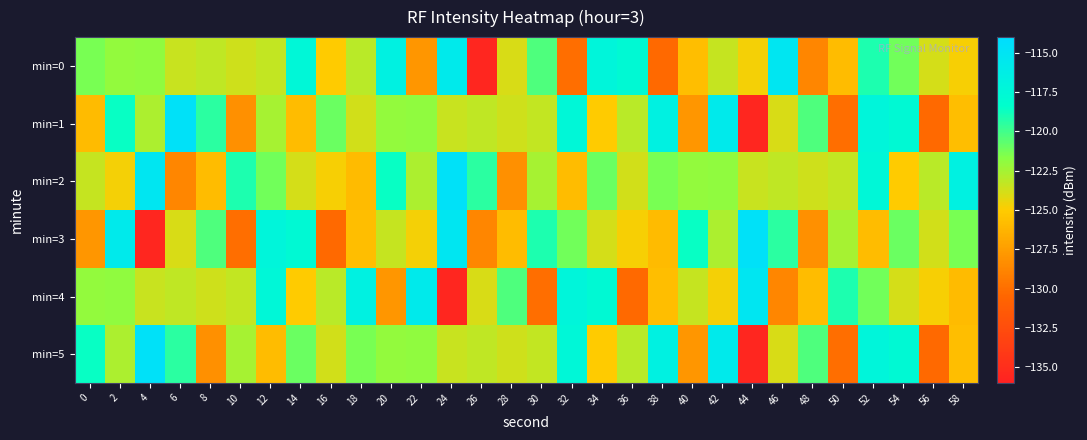

Reading right to left, list all the values displayed in this chart.

min=0: 58=-124.8	56=-123.8	54=-121.2	52=-119.1	50=-125.8	48=-128.7	46=-115.2	44=-124.7	42=-123.4	40=-125.7	38=-130.3	36=-117.7	34=-117.2	32=-130.0	30=-120.3	28=-123.9	26=-135.6	24=-115.7	22=-127.9	20=-116.6	18=-123.0	16=-125.0	14=-117.5	12=-123.3	10=-123.7	8=-123.3	6=-123.5	4=-122.0	2=-122.1	0=-121.4
min=1: 58=-125.7	56=-130.3	54=-117.7	52=-117.2	50=-130.0	48=-120.3	46=-123.9	44=-135.6	42=-115.7	40=-127.9	38=-116.6	36=-123.0	34=-125.0	32=-117.5	30=-123.3	28=-123.7	26=-123.3	24=-123.5	22=-122.0	20=-122.1	18=-123.8	16=-121.0	14=-125.8	12=-122.5	10=-128.2	8=-119.4	6=-114.7	4=-122.8	2=-118.6	0=-125.9
min=2: 58=-116.6	56=-123.0	54=-125.0	52=-117.5	50=-123.3	48=-123.7	46=-123.3	44=-123.5	42=-122.0	40=-122.1	38=-121.4	36=-123.8	34=-121.0	32=-125.8	30=-122.5	28=-128.2	26=-119.4	24=-114.7	22=-122.8	20=-118.6	18=-125.9	16=-124.8	14=-123.8	12=-121.2	10=-119.1	8=-125.8	6=-128.7	4=-115.2	2=-124.7	0=-123.4
min=3: 58=-121.4	56=-123.8	54=-121.0	52=-125.8	50=-122.5	48=-128.2	46=-119.4	44=-114.7	42=-122.8	40=-118.6	38=-125.9	36=-124.8	34=-123.8	32=-121.2	30=-119.1	28=-125.8	26=-128.7	24=-115.2	22=-124.7	20=-123.4	18=-125.7	16=-130.3	14=-117.7	12=-117.2	10=-130.0	8=-120.3	6=-123.9	4=-135.6	2=-115.7	0=-127.9
min=4: 58=-125.9	56=-124.8	54=-123.8	52=-121.2	50=-119.1	48=-125.8	46=-128.7	44=-115.2	42=-124.7	40=-123.4	38=-125.7	36=-130.3	34=-117.7	32=-117.2	30=-130.0	28=-120.3	26=-123.9	24=-135.6	22=-115.7	20=-127.9	18=-116.6	16=-123.0	14=-125.0	12=-117.5	10=-123.3	8=-123.7	6=-123.3	4=-123.5	2=-122.0	0=-122.1
min=5: 58=-125.7	56=-130.3	54=-117.7	52=-117.2	50=-130.0	48=-120.3	46=-123.9	44=-135.6	42=-115.7	40=-127.9	38=-116.6	36=-123.0	34=-125.0	32=-117.5	30=-123.3	28=-123.7	26=-123.3	24=-123.5	22=-122.0	20=-122.1	18=-121.4	16=-123.8	14=-121.0	12=-125.8	10=-122.5	8=-128.2	6=-119.4	4=-114.7	2=-122.8	0=-118.6